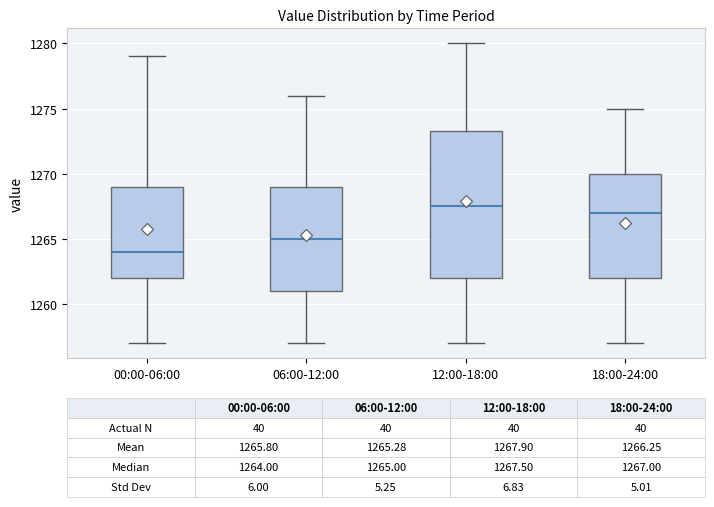

Comparing the boxes themselves (not the whiskers), which one is the tallest?

12:00-18:00